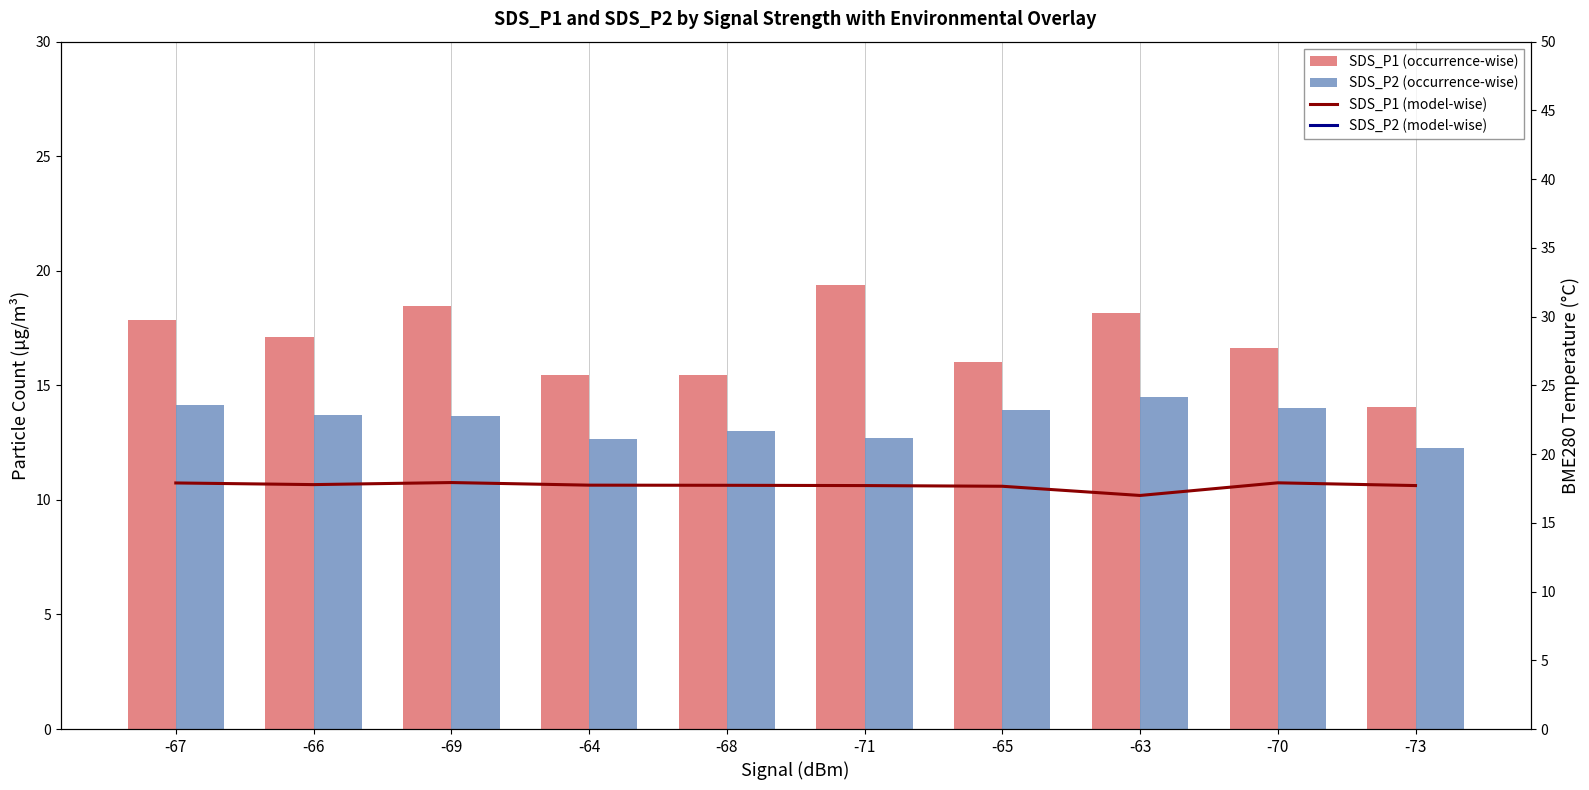

Which series has the widest spread of values?

SDS_P1 (occurrence-wise)